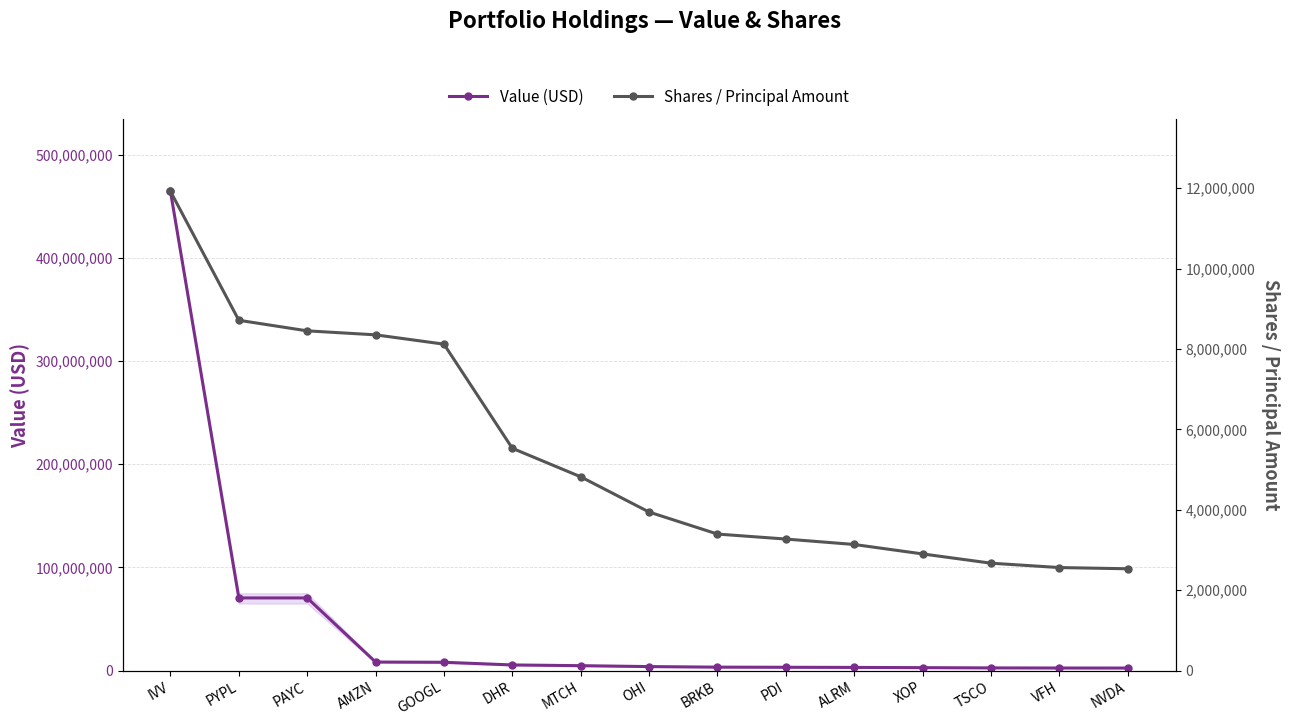

At which label does Value (USD) reach its minimum?

NVDA